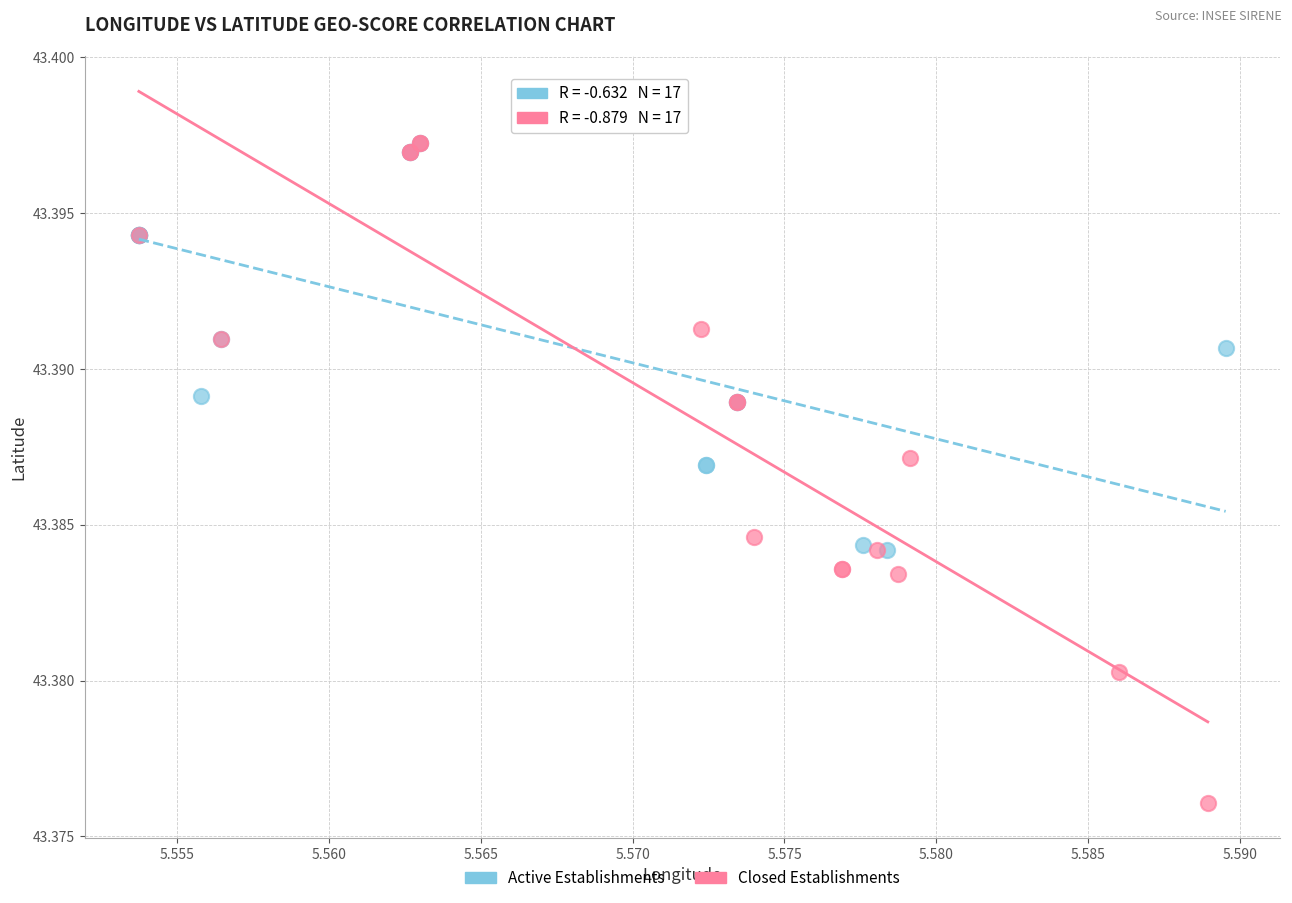

Which series reaches the minimum Y coordinate?

Closed Establishments